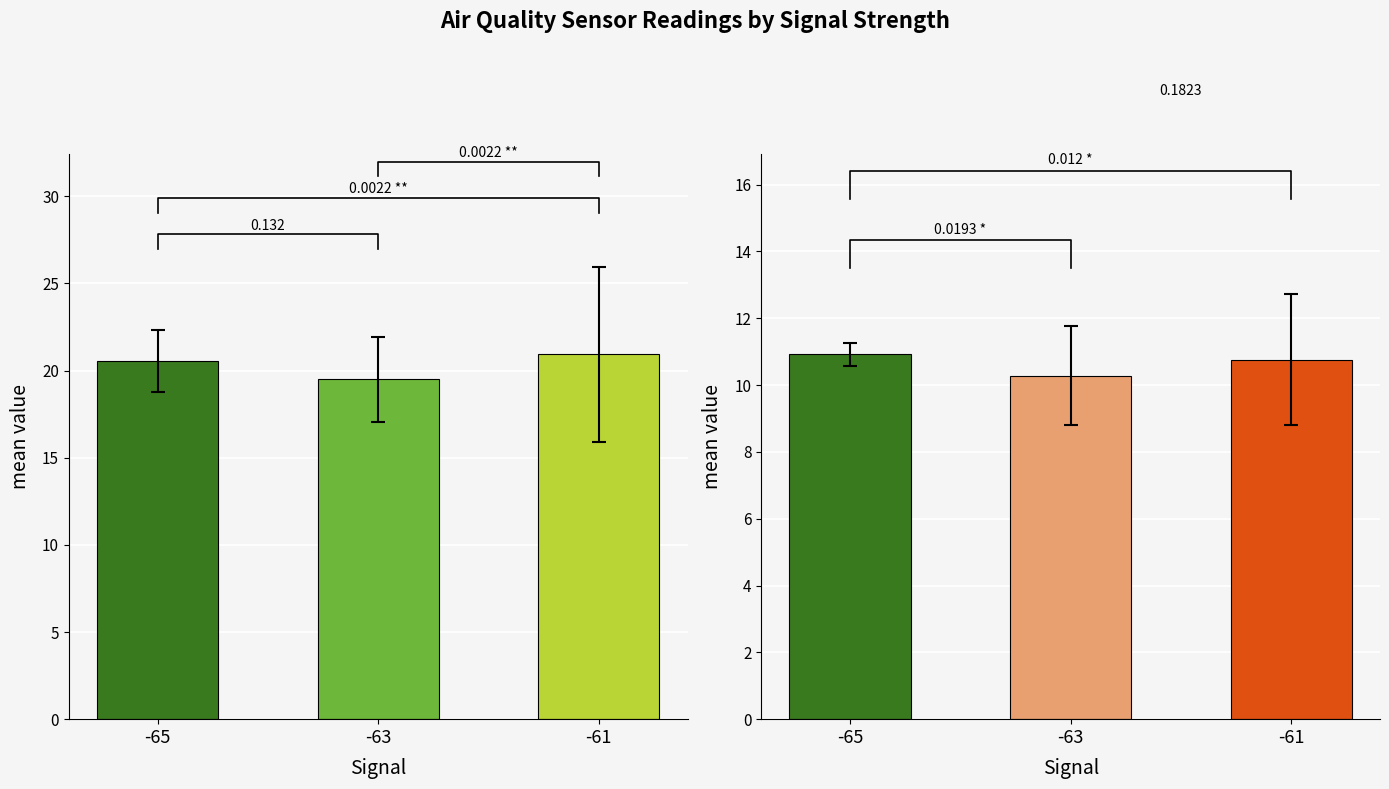

Is it true that SDS_P2 equals 2.9 at -61?

False